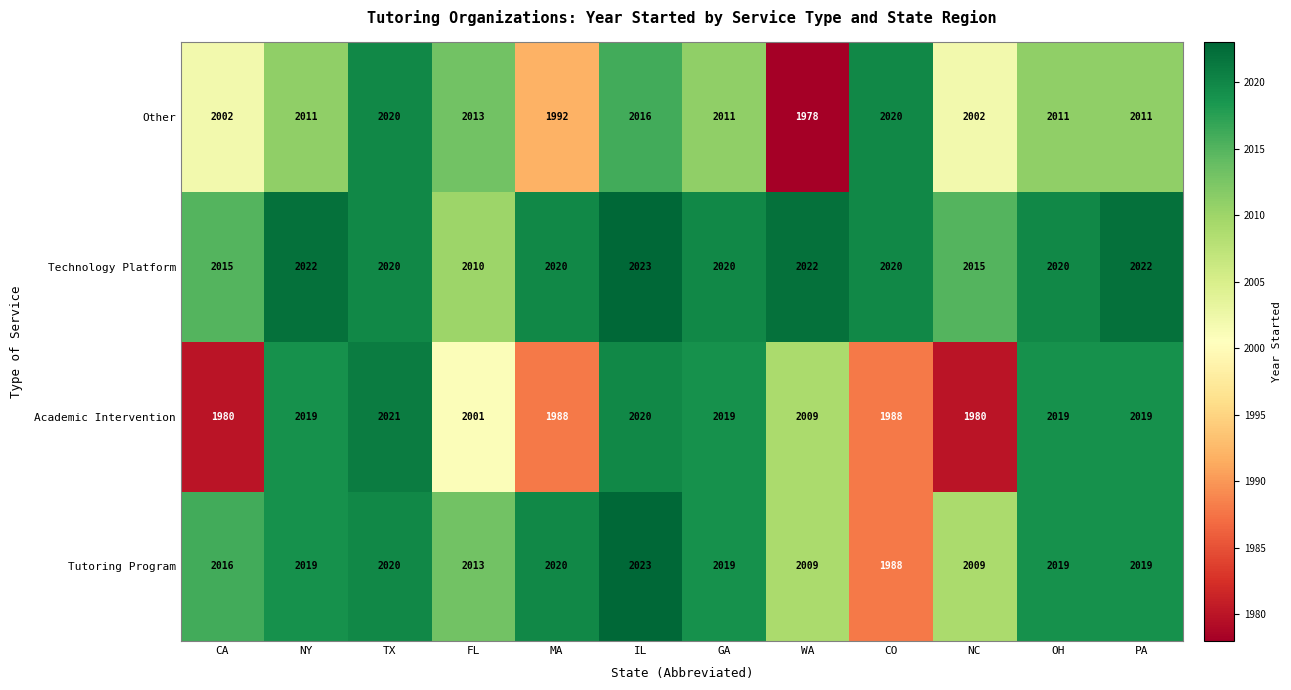

What is the average value of the Other series?

2007